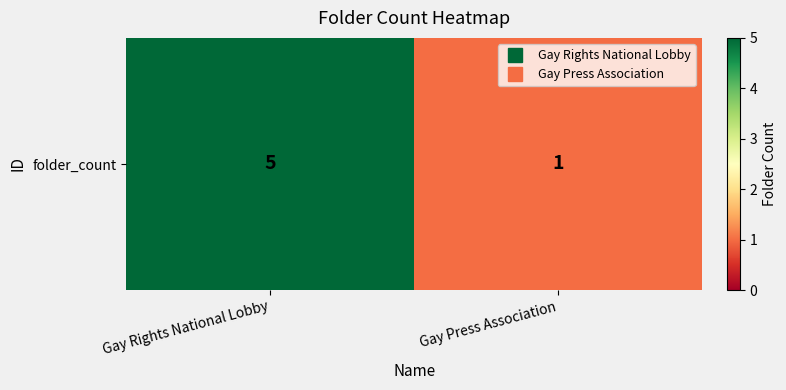

The chart shows a value of 1 at Gay Press Association. True or false?

True